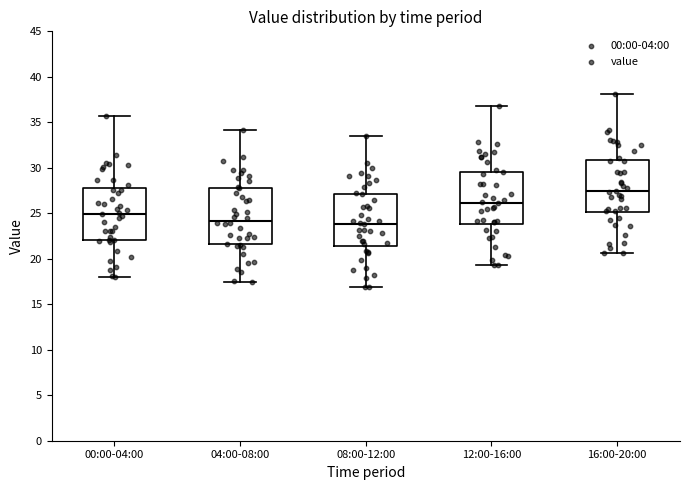

Where does the upper whisker of the box for 16:00-20:00 end on the y-axis? The values are not printed on the chart, so give them approximately, as read against the axis.

38.0